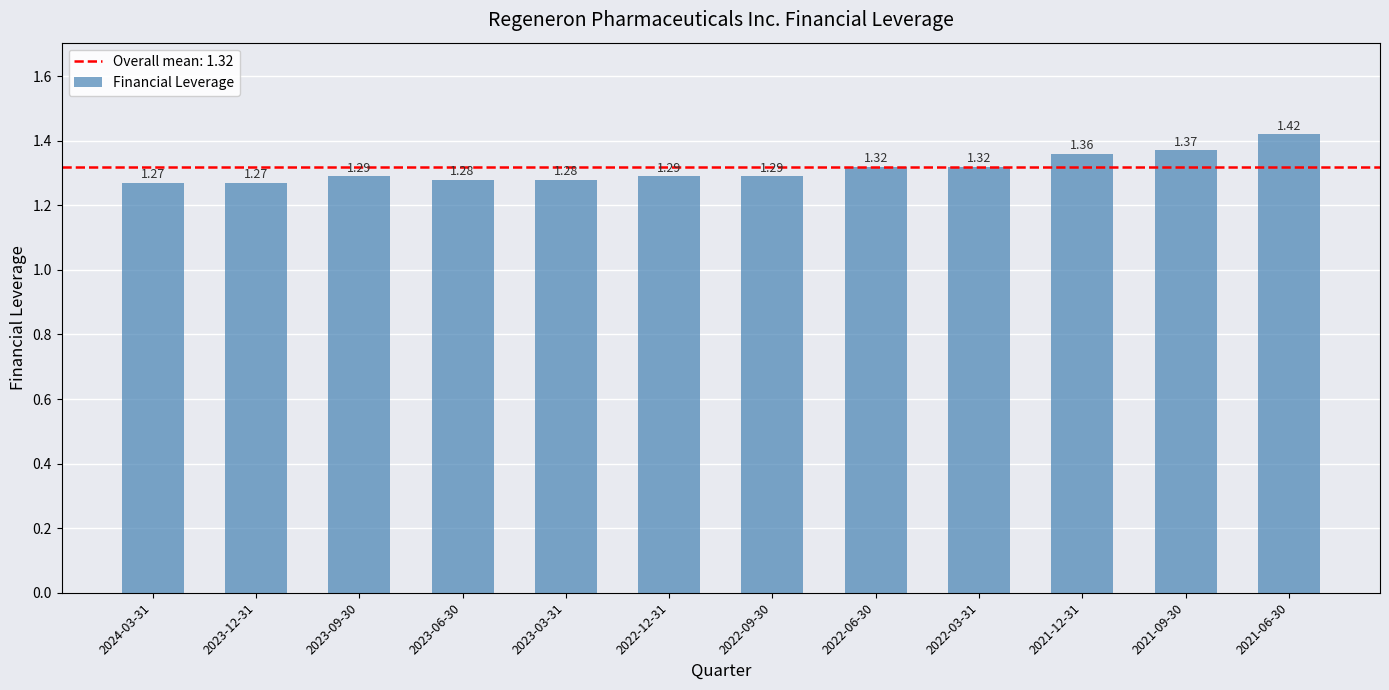

What is the change in value from 2023-06-30 to 2021-09-30?

+0.1